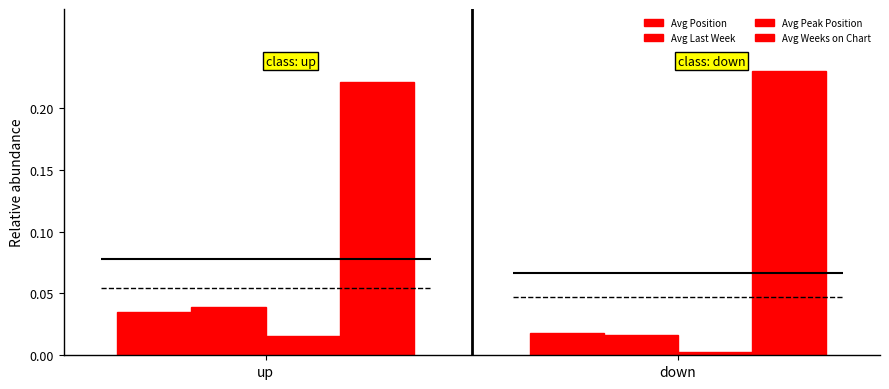

Reading left to right, list all the values displayed in this chart.

Avg Position: 0.0	0.0
Avg Last Week: 0.0	0.0
Avg Peak Position: 0.0	0.0
Avg Weeks on Chart: 0.2	0.2